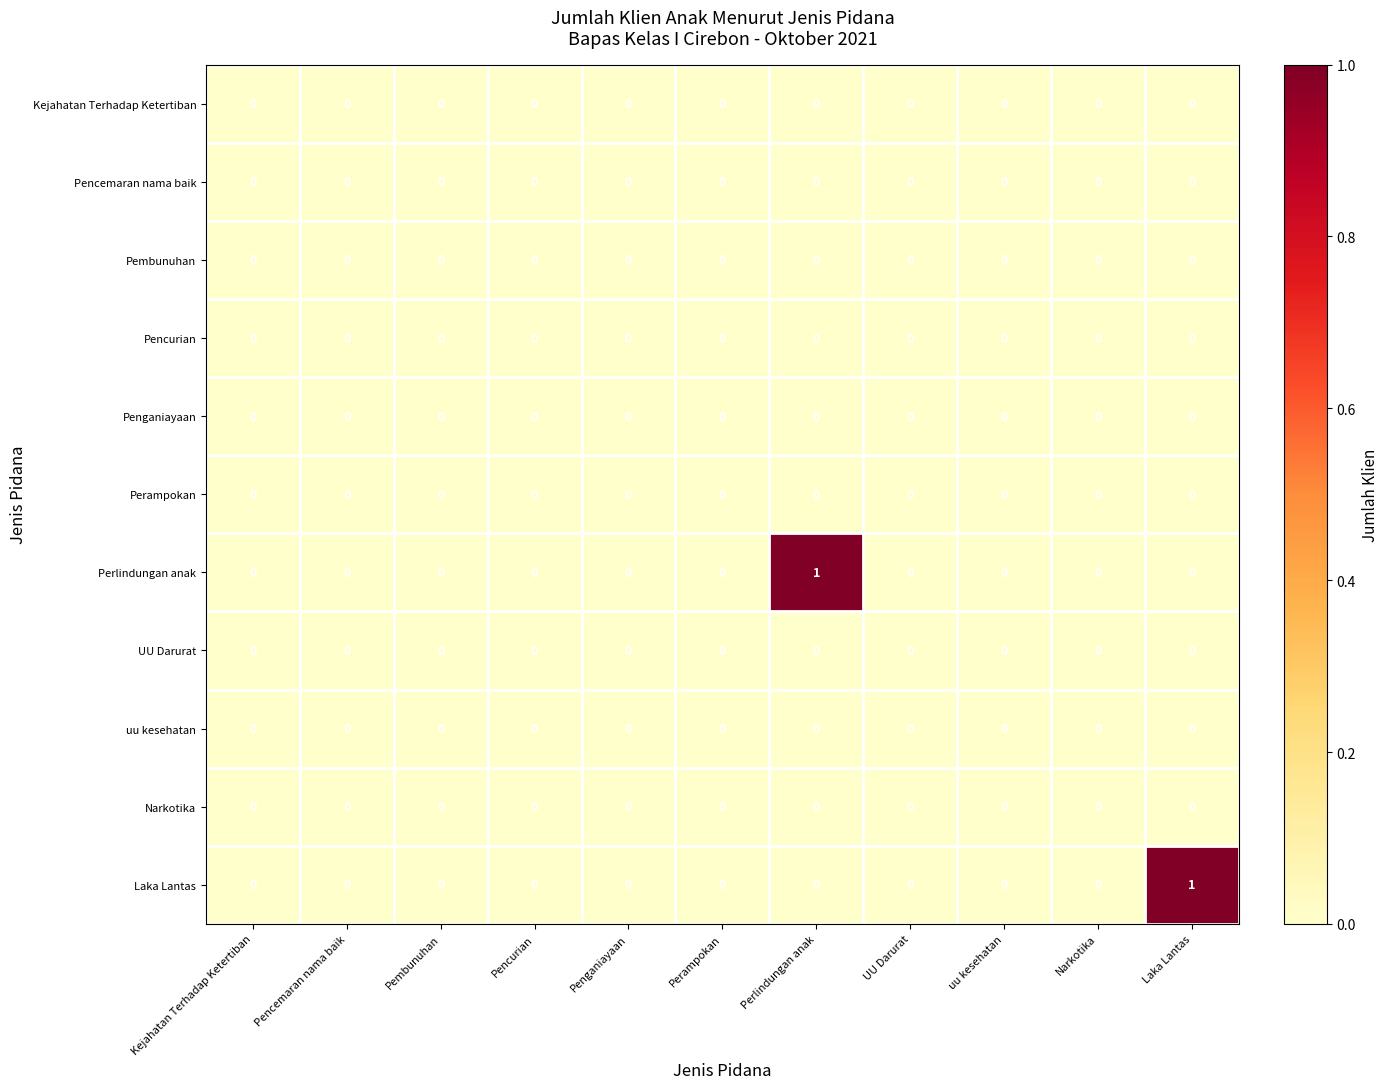

Between Kejahatan Terhadap Ketertiban and Laka Lantas, which series saw the biggest shift?

Laka Lantas